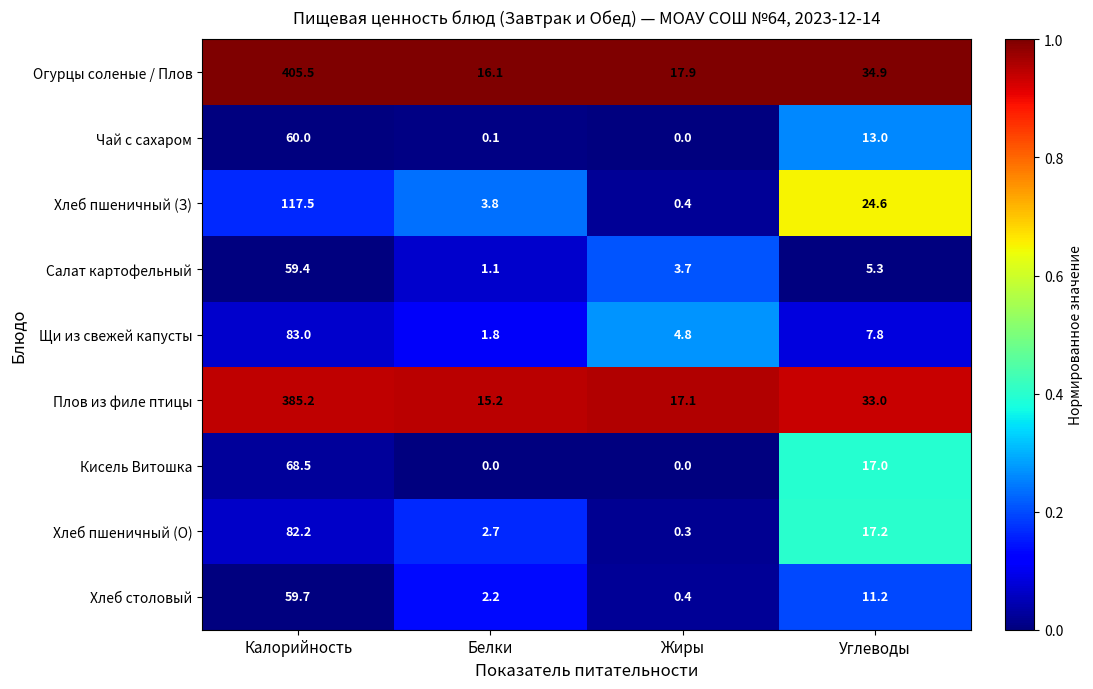

Where is Огурцы соленые / Плов nearest to the value 210?

Углеводы